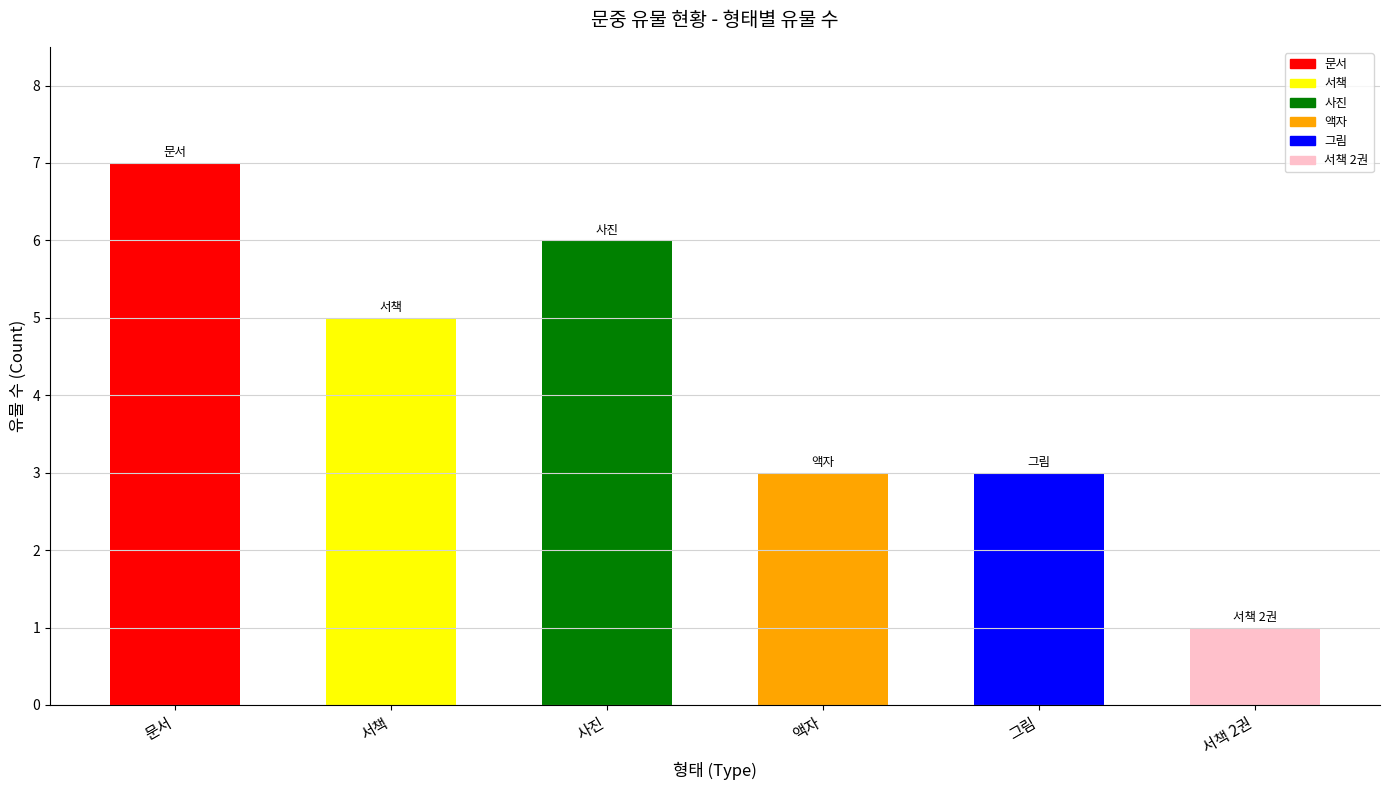

What is the greatest value displayed?

7